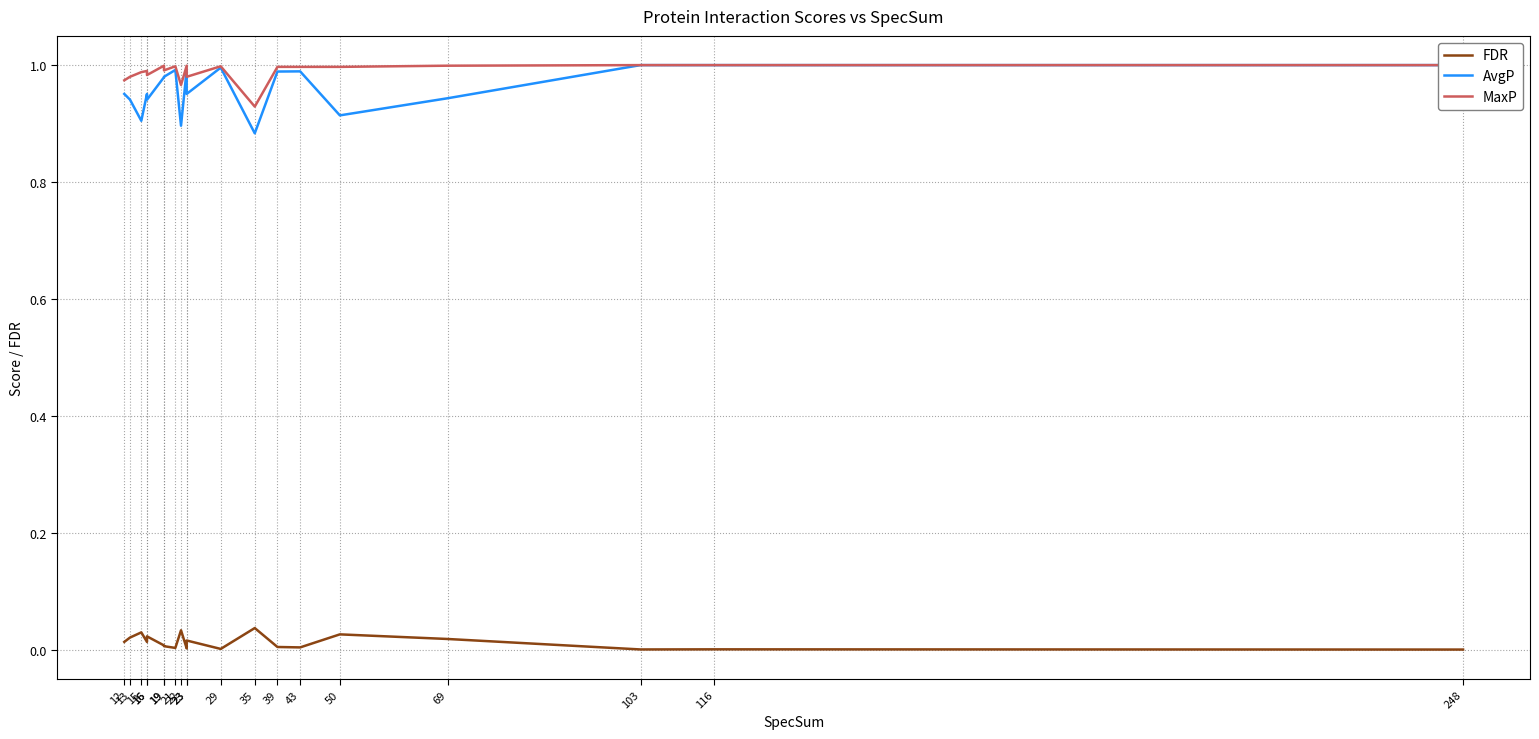

True or false: MaxP and FDR intersect in this chart.

False